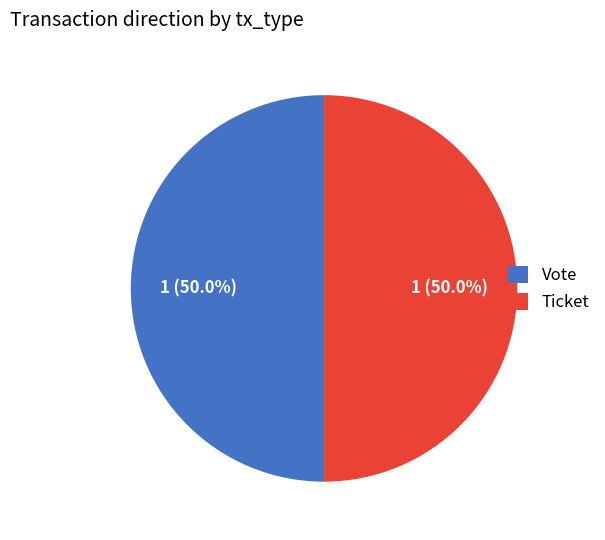

What is the ratio of the value at Ticket to the value at Vote?

1.0